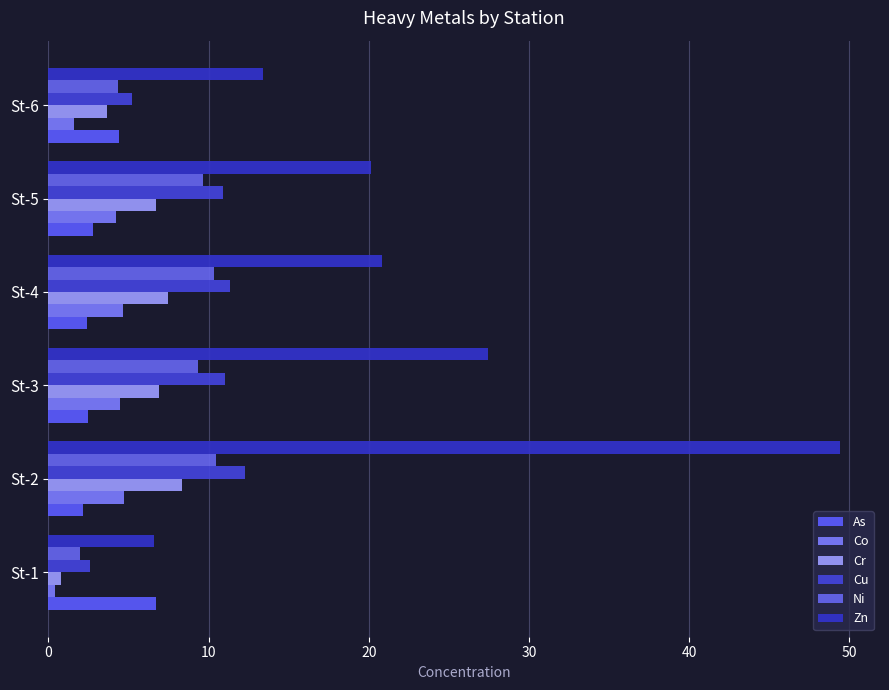

How many series are shown in this chart?

6